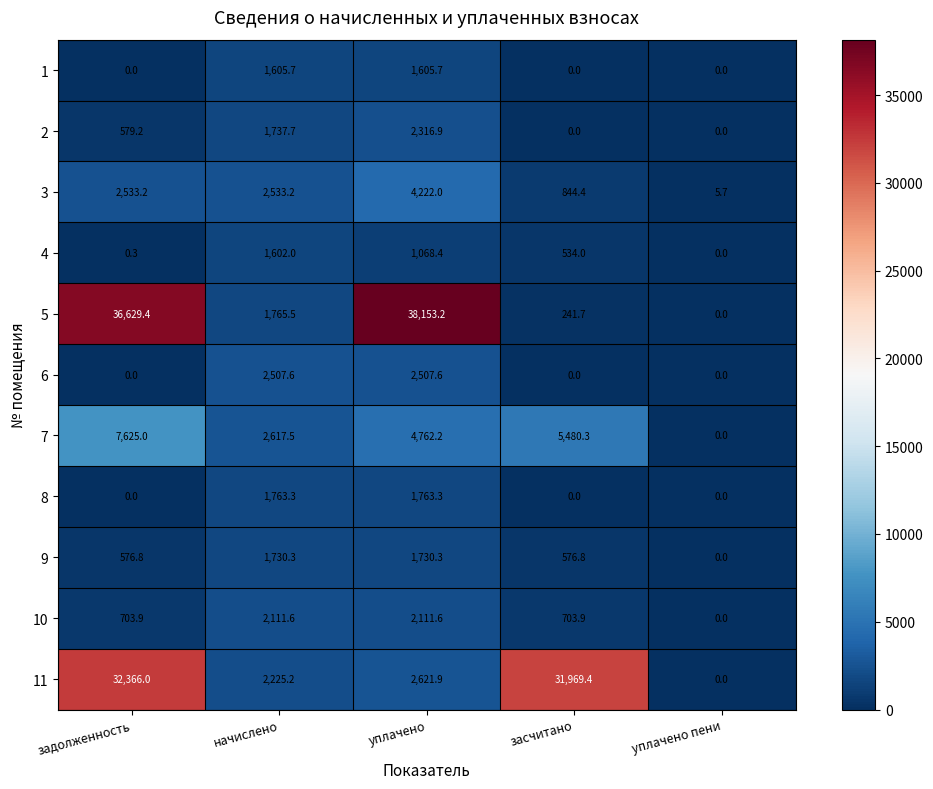

True or false: 6 has a value of -1003.8 at засчитано.

False